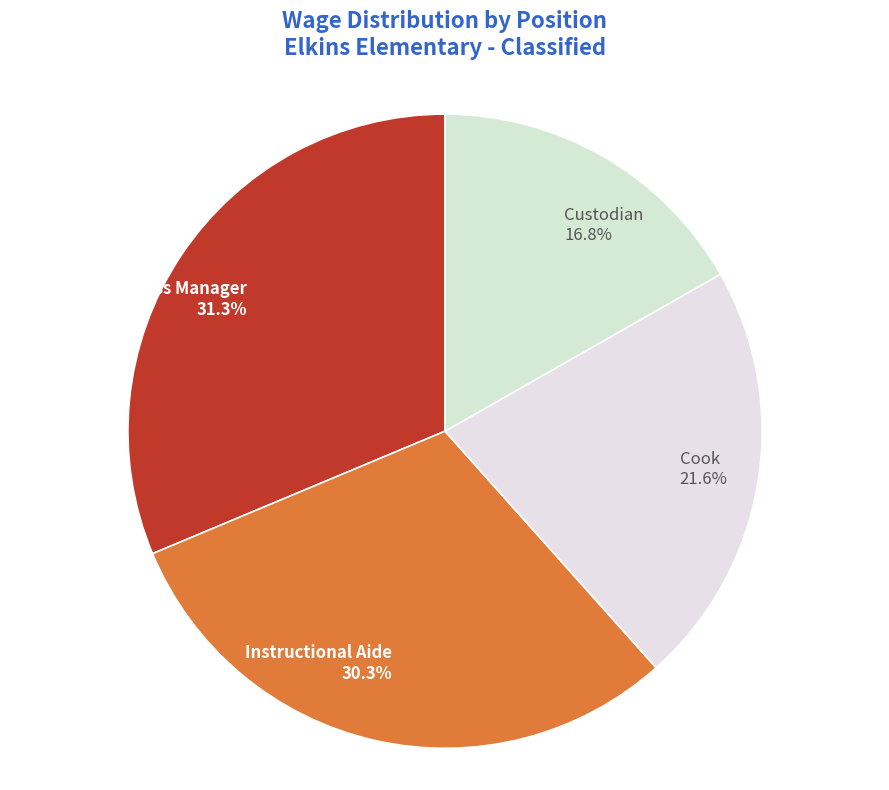

Which has a higher value, Cook or Business Manager?

Business Manager